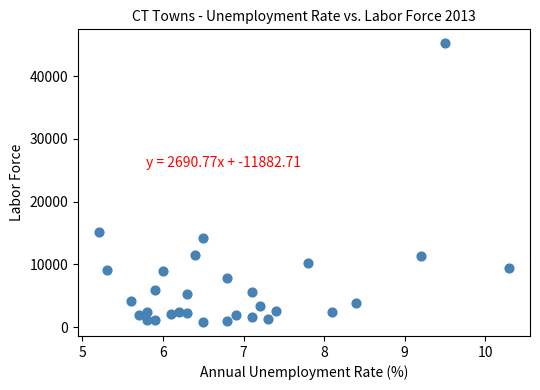

What Y value in the scatter plot is closest to 23025?

15100